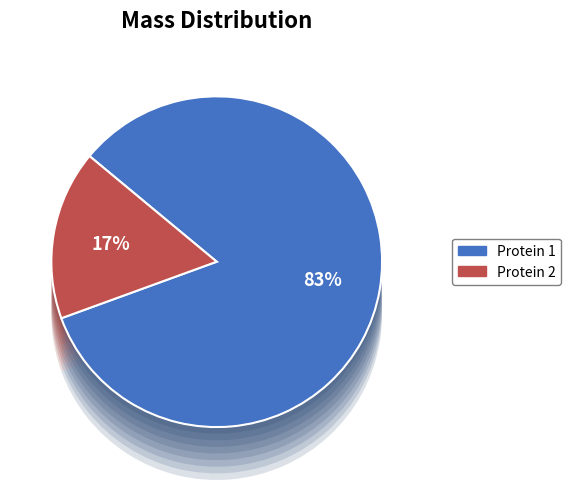

Does any single category account for the majority?

Yes